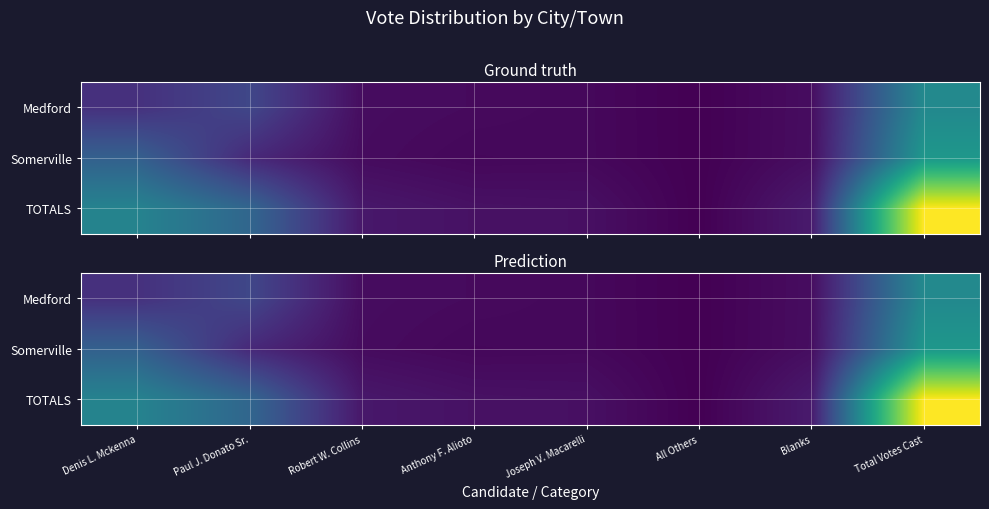

At Total Votes Cast, list the series in order from smallest to largest.

Medford, Somerville, TOTALS